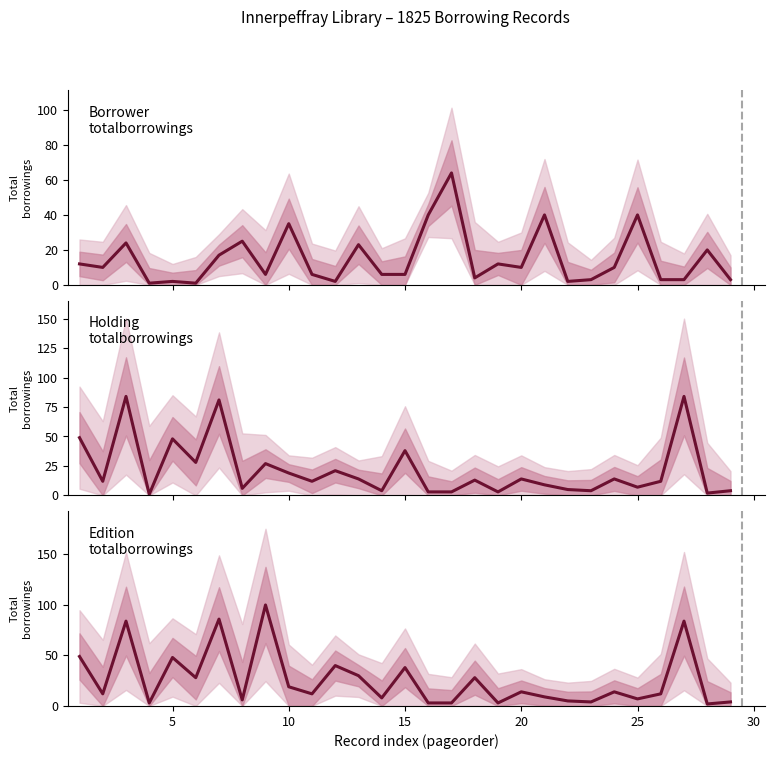

Which series has the largest total across all categories?

Edition totalborrowings